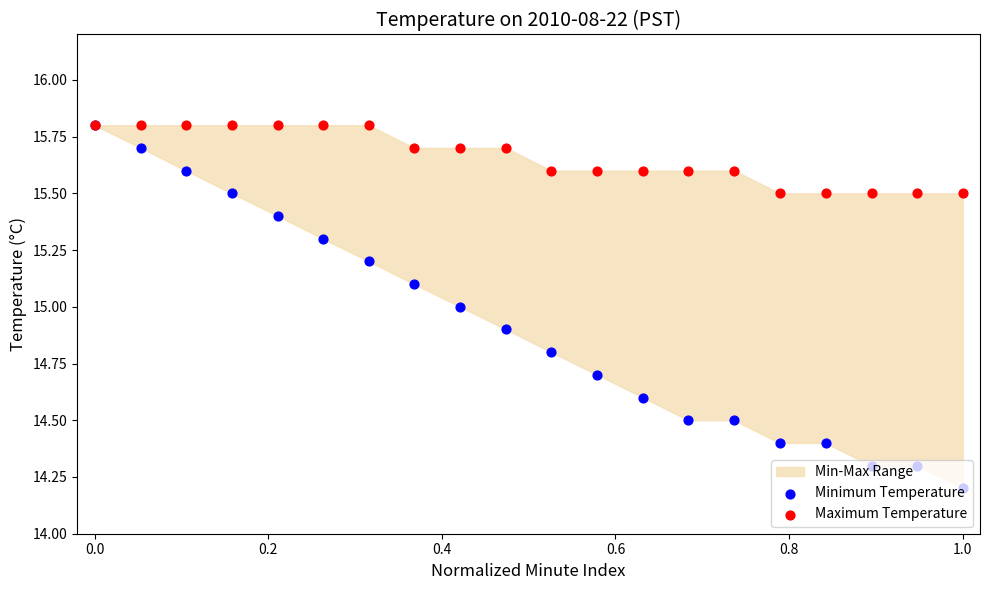

Which series has the largest total across all categories?

Maximum Temperature